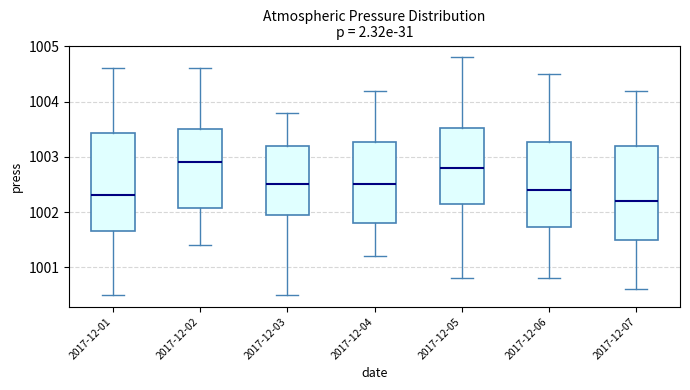

Reading left to right, read every box against the y-axis: the position of its median line, the range the box covers, and the ends of its whiskers. The values are not printed on the chart, so give them approximately, as read against the axis.

2017-12-01: median 1002.3, box 1001.7 to 1003.4, whiskers 1000.5 to 1004.6
2017-12-02: median 1002.9, box 1002.1 to 1003.5, whiskers 1001.4 to 1004.6
2017-12-03: median 1002.5, box 1002.0 to 1003.2, whiskers 1000.5 to 1003.8
2017-12-04: median 1002.5, box 1001.8 to 1003.3, whiskers 1001.2 to 1004.2
2017-12-05: median 1002.8, box 1002.2 to 1003.5, whiskers 1000.8 to 1004.8
2017-12-06: median 1002.4, box 1001.7 to 1003.3, whiskers 1000.8 to 1004.5
2017-12-07: median 1002.2, box 1001.5 to 1003.2, whiskers 1000.6 to 1004.2